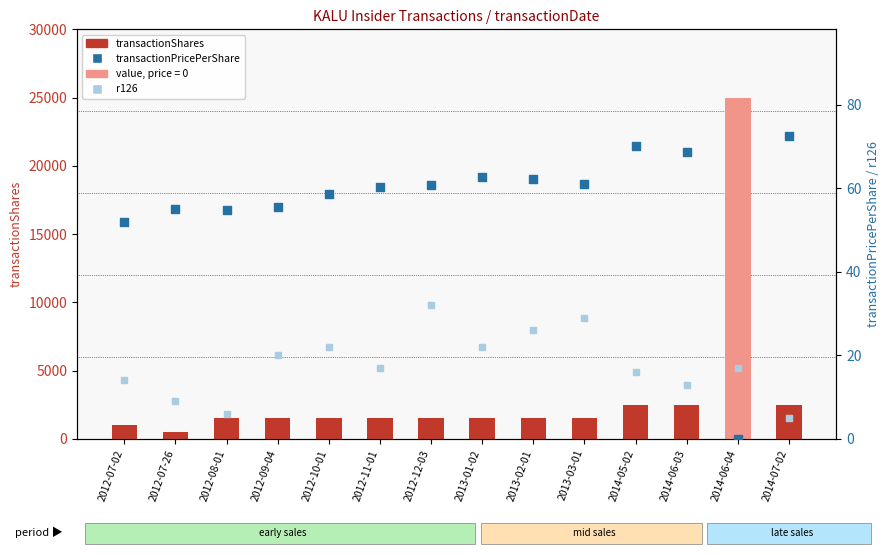

Which series has the largest total across all categories?

transactionShares